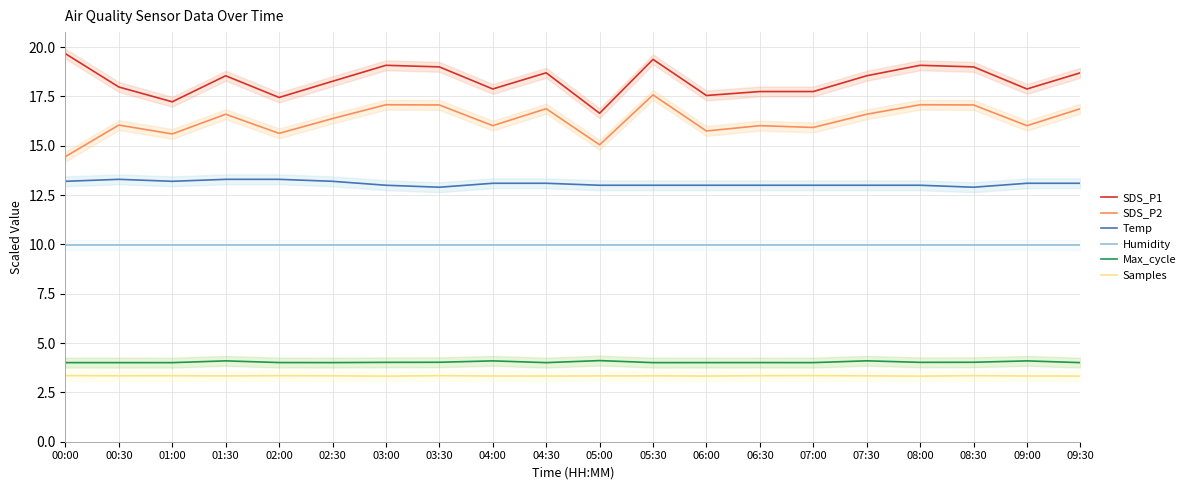

True or false: SDS_P2 and Humidity cross at least once.

False